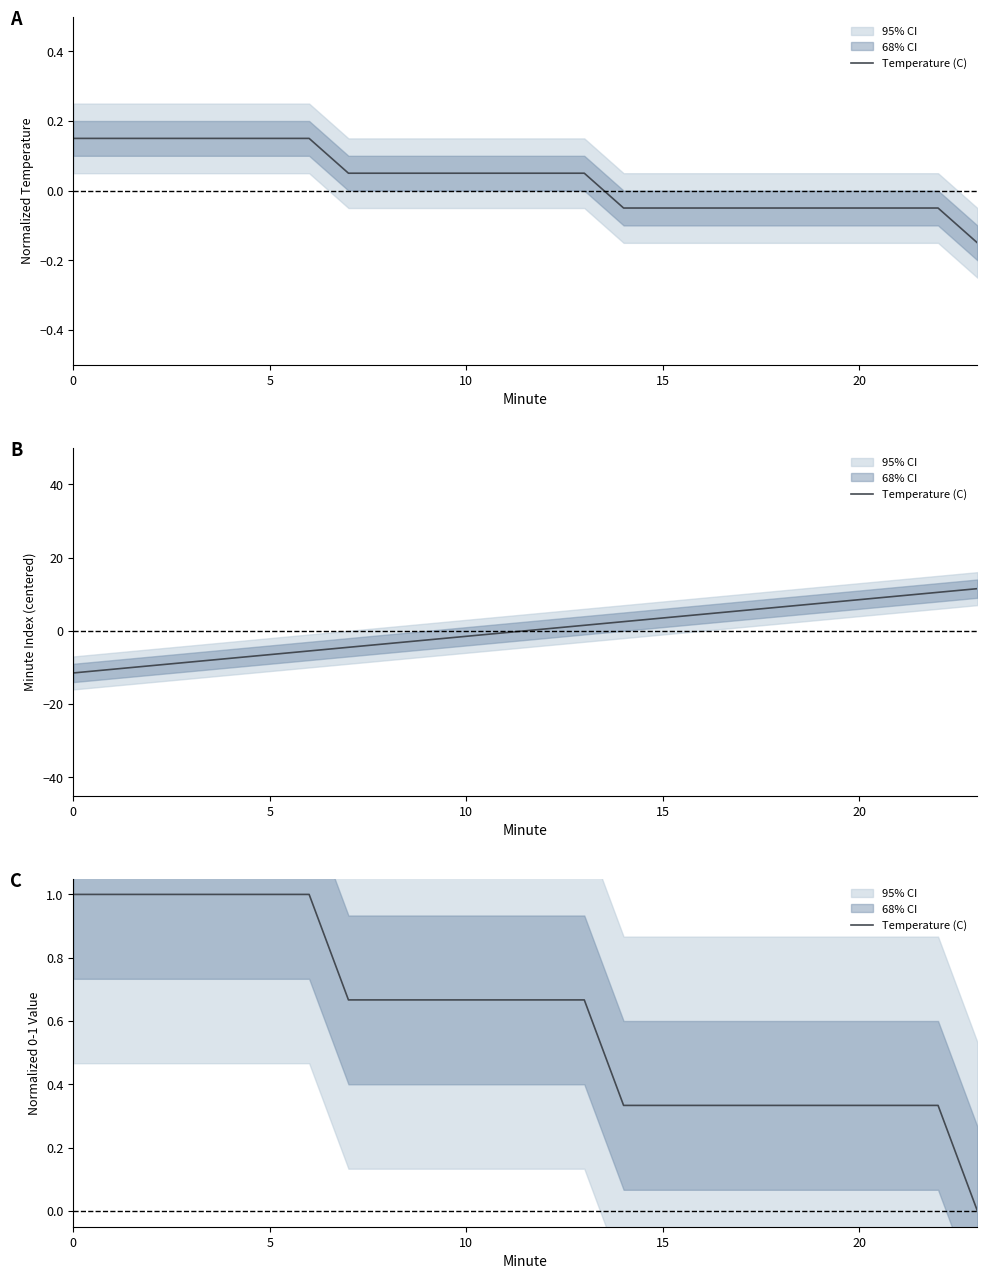

Reading left to right, transcribe all the data shown in this chart.

1.0	1.0	1.0	1.0	1.0	1.0	1.0	0.7	0.7	0.7	0.7	0.7	0.7	0.7	0.3	0.3	0.3	0.3	0.3	0.3	0.3	0.3	0.3	0.0